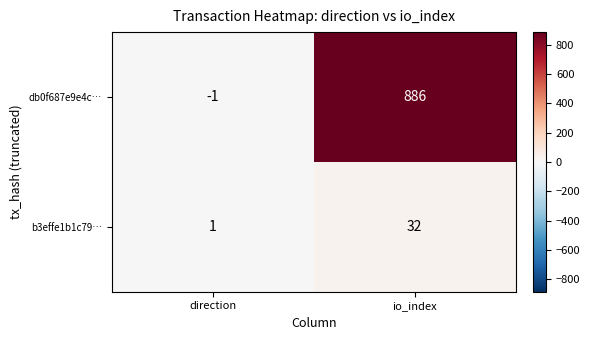

Which category has the highest value across all series?

io_index